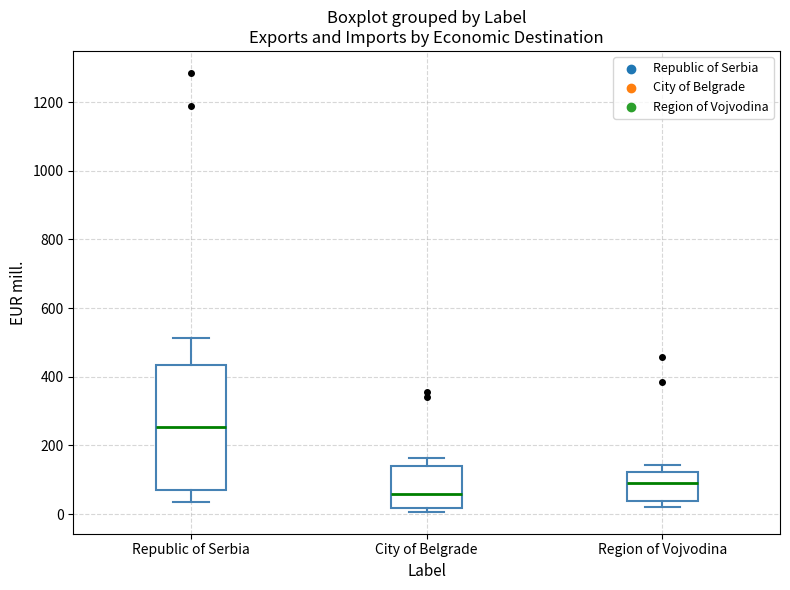

Reading left to right, transcribe this box plot: for each box, give where its median line is, the range the box spans, and where its two whiskers end, as read against the y-axis. The values are not printed on the chart, so give them approximately, as read against the axis.

Republic of Serbia: median 260, box 60 to 440, whiskers 40 to 520
City of Belgrade: median 60, box 20 to 140, whiskers 0 to 160
Region of Vojvodina: median 80, box 40 to 120, whiskers 20 to 140